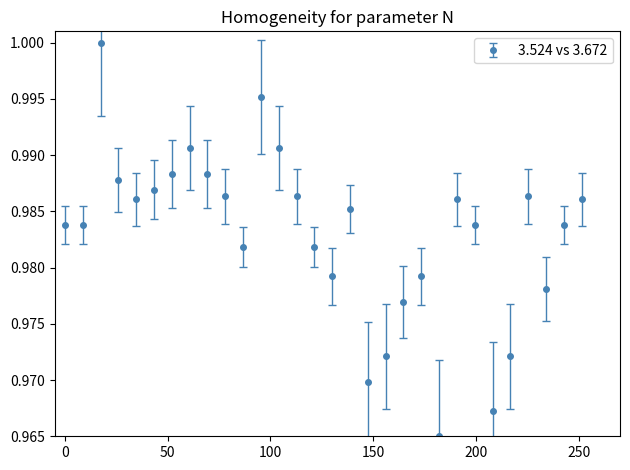

How many points are higher than both their immediate neighbors (excluding endpoints)?

7